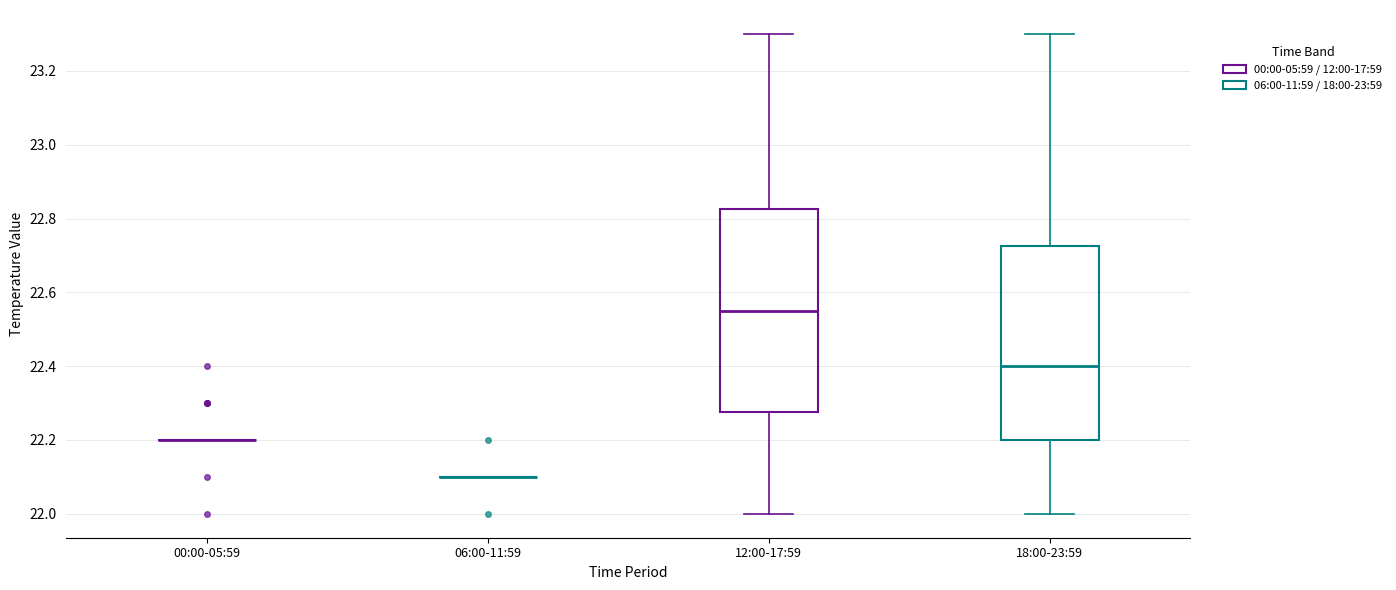

Reading left to right, read every box against the y-axis: the position of its median line, the range the box covers, and the ends of its whiskers. The values are not printed on the chart, so give them approximately, as read against the axis.

00:00-05:59: box collapsed to a line at 22.20, whiskers 22.20 to 22.20
06:00-11:59: box collapsed to a line at 22.10, whiskers 22.10 to 22.10
12:00-17:59: median 22.56, box 22.28 to 22.82, whiskers 22.00 to 23.30
18:00-23:59: median 22.40, box 22.20 to 22.72, whiskers 22.00 to 23.30